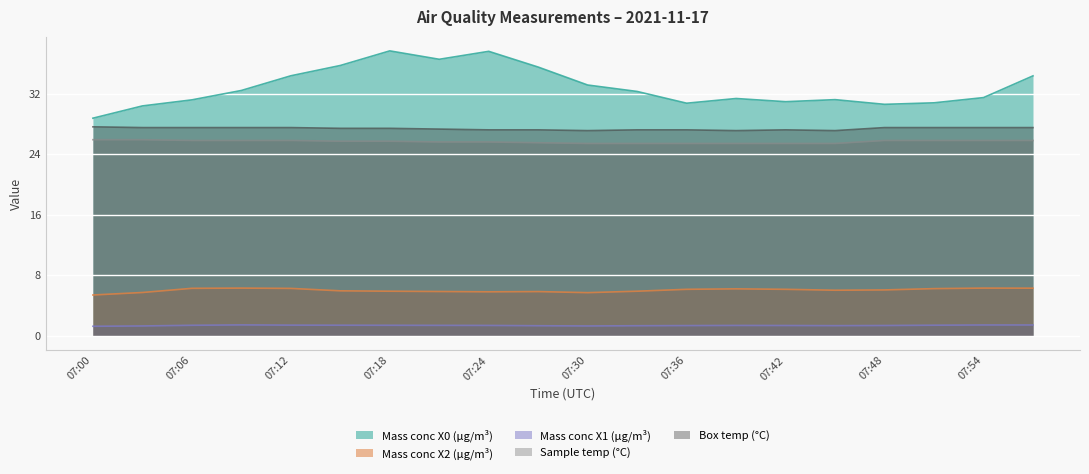

The Mass conc X2 (μg/m³) series shows 1.8 at 07:33. True or false?

False